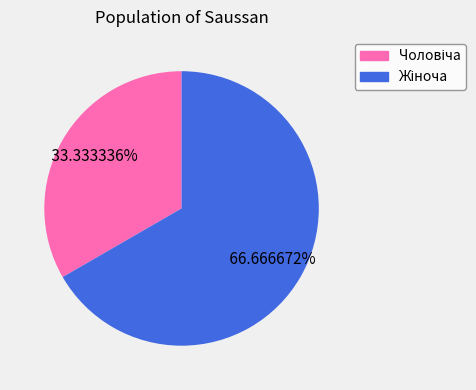

To the nearest percent, what is the combined percentage of Чоловіча and Жіноча?

100%